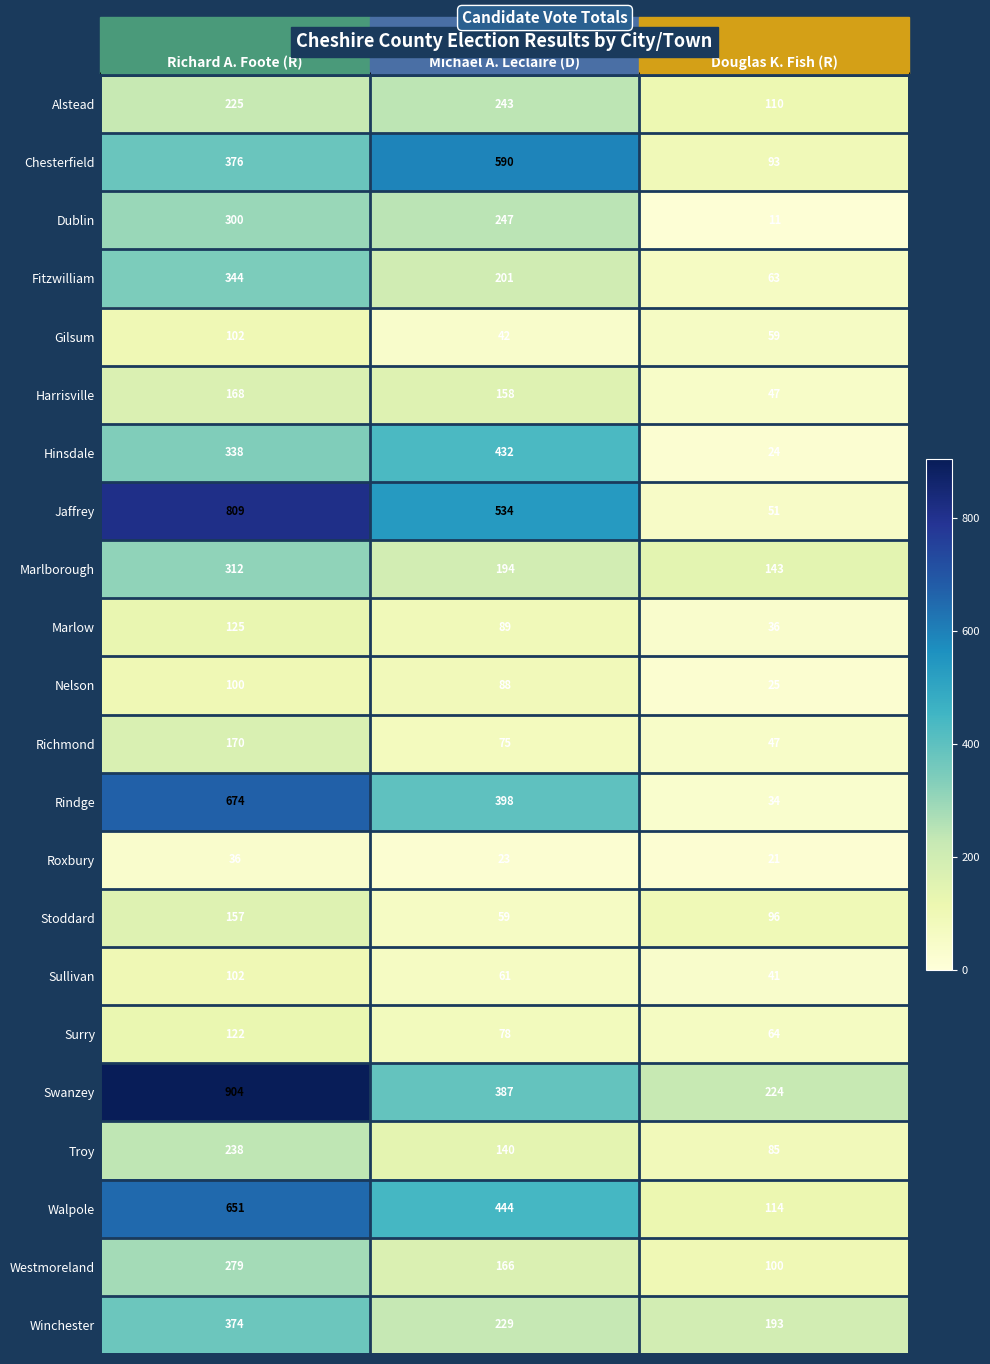

What is the minimum value shown in the chart?

11